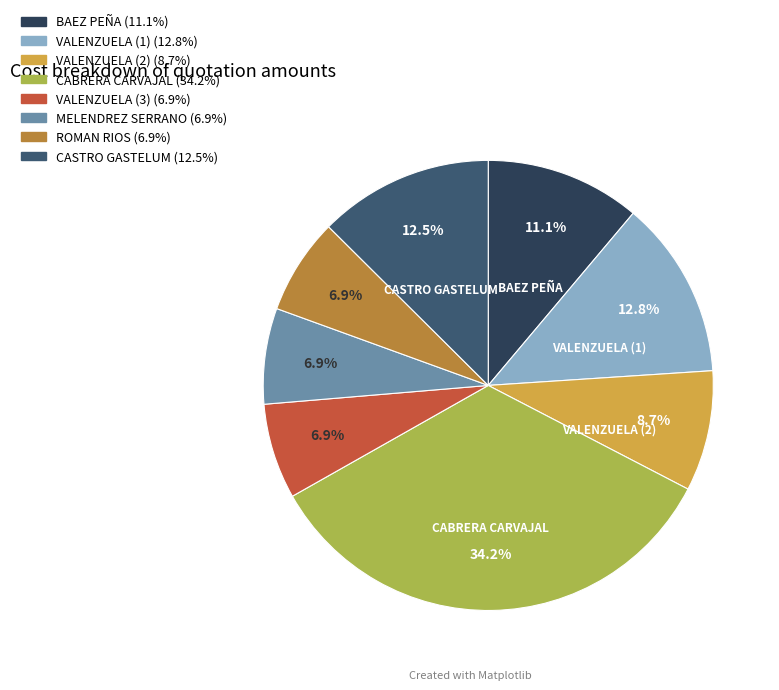

Is there any slice that represents more than half of the pie?

No